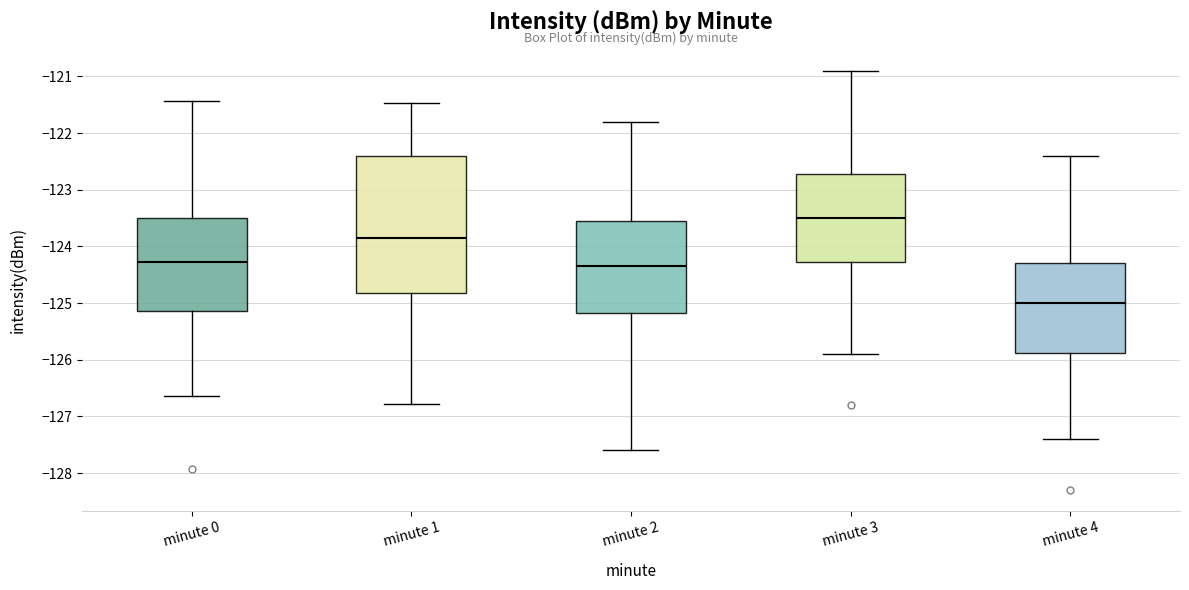

Reading left to right, read every box against the y-axis: the position of its median line, the range the box covers, and the ends of its whiskers. The values are not printed on the chart, so give them approximately, as read against the axis.

minute 0: median -124.3, box -125.1 to -123.5, whiskers -126.6 to -121.4
minute 1: median -123.8, box -124.8 to -122.4, whiskers -126.8 to -121.5
minute 2: median -124.3, box -125.2 to -123.5, whiskers -127.6 to -121.8
minute 3: median -123.5, box -124.3 to -122.7, whiskers -125.9 to -120.9
minute 4: median -125.0, box -125.9 to -124.3, whiskers -127.4 to -122.4